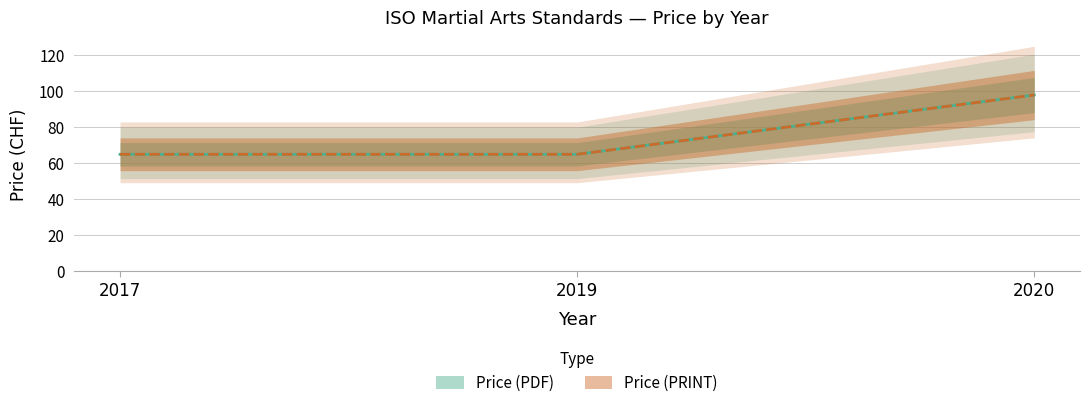

Which series has the widest spread of values?

Price (PDF)